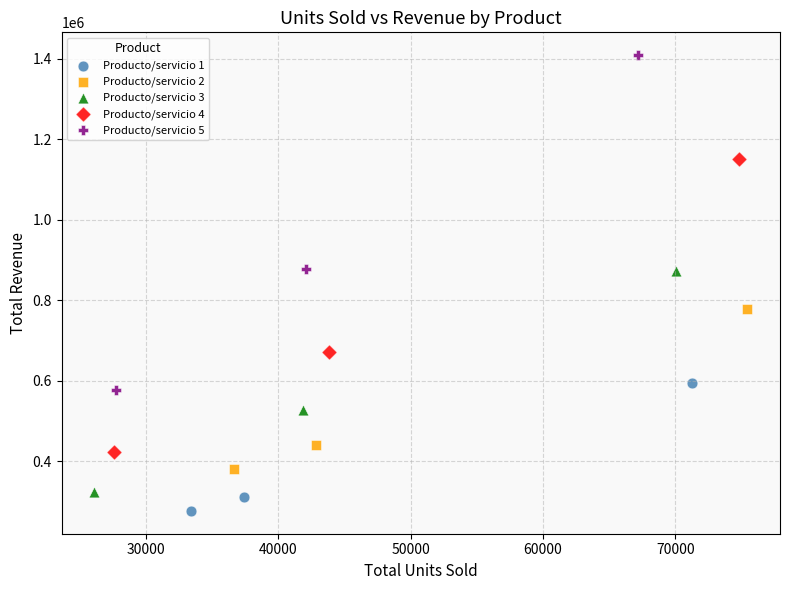

Which series has the widest spread of Y values?

Producto/servicio 5